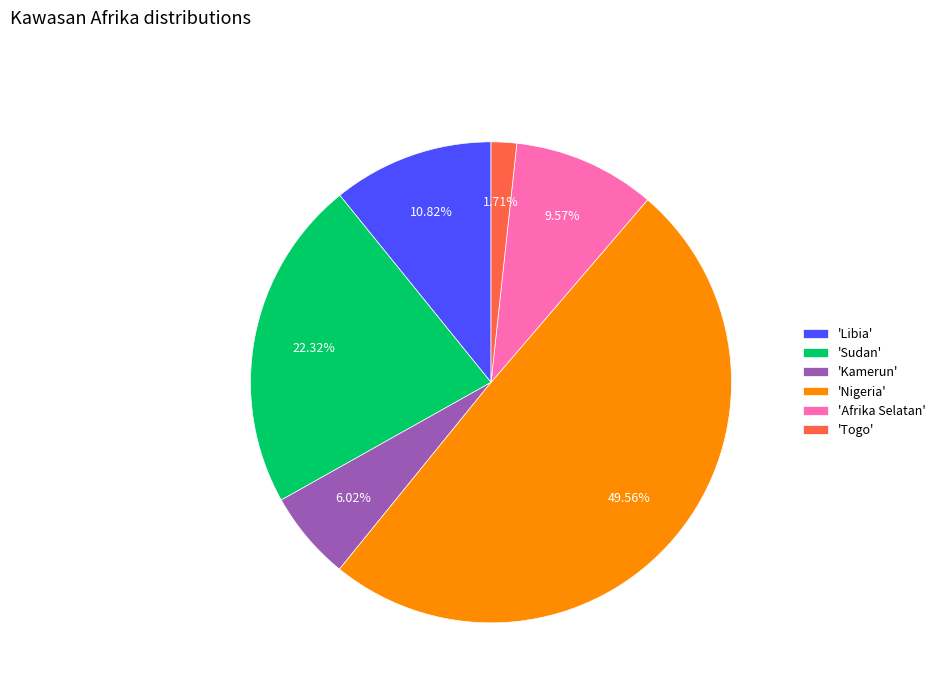

Combined, do 'Afrika Selatan' and 'Nigeria' account for over 50%?

Yes